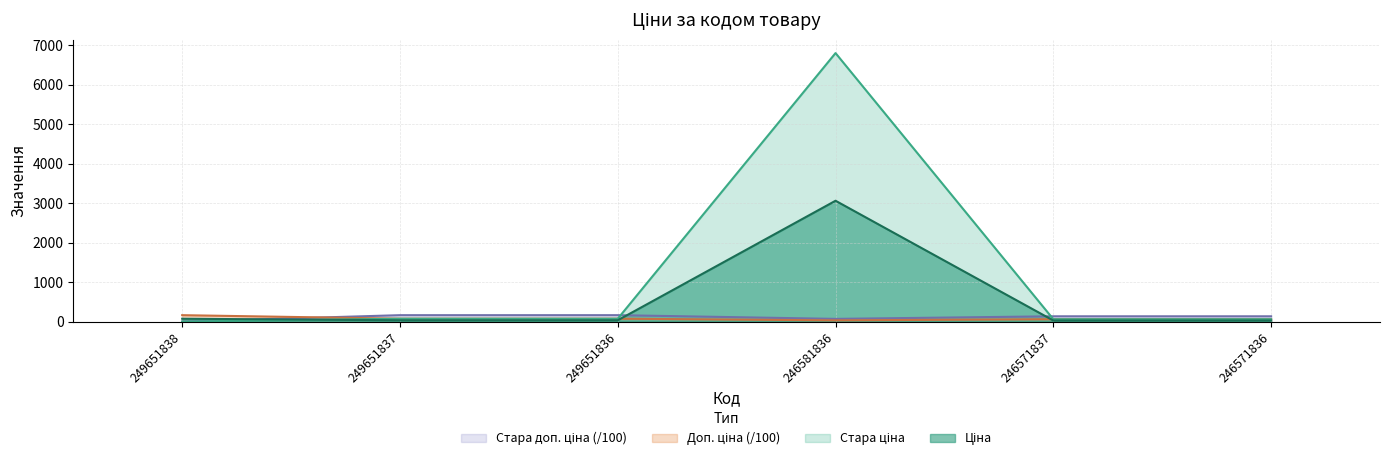

How many categories are shown in the chart?

6